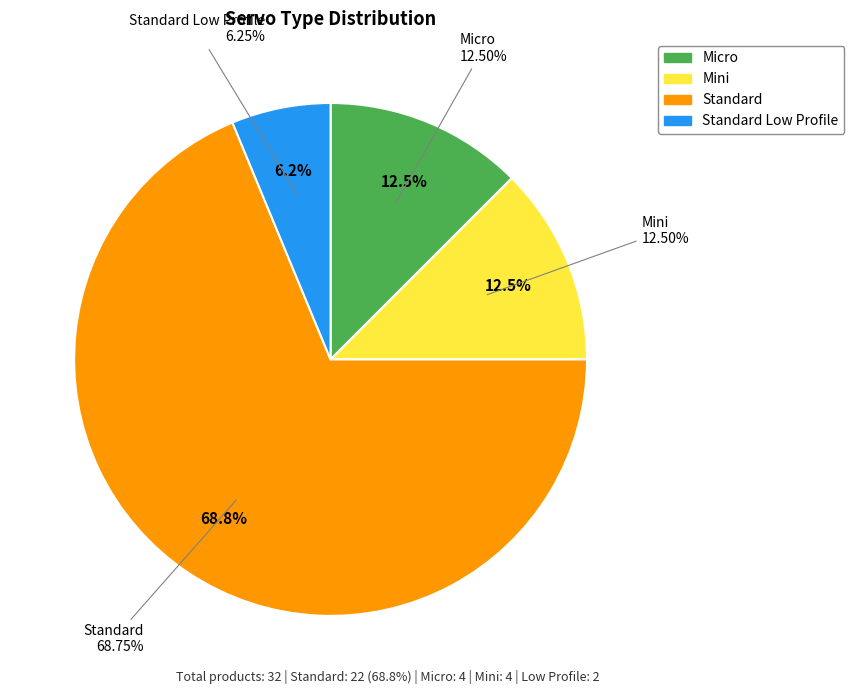

How many segments does this pie chart have?

4